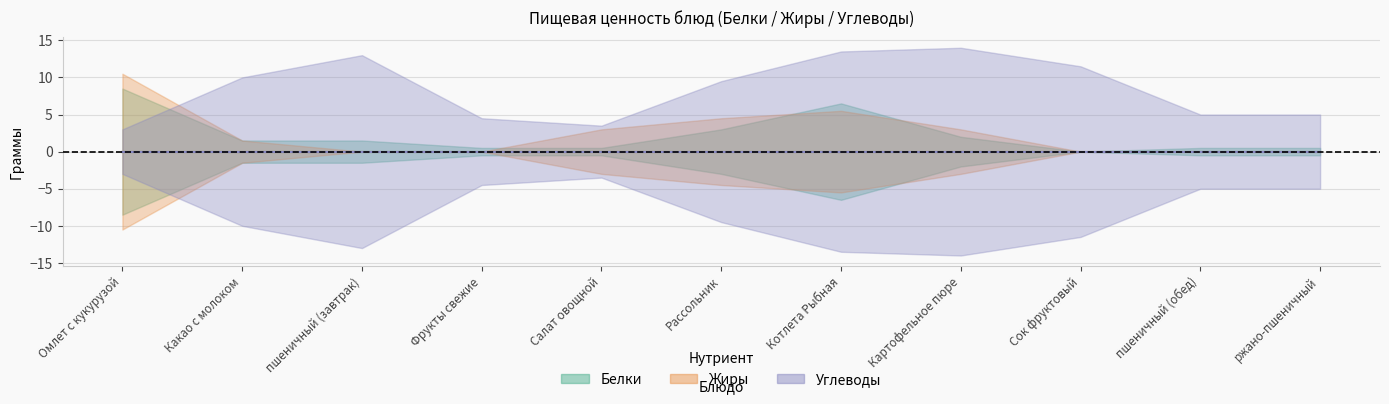

How many values in the Белки series exceed 3?

4